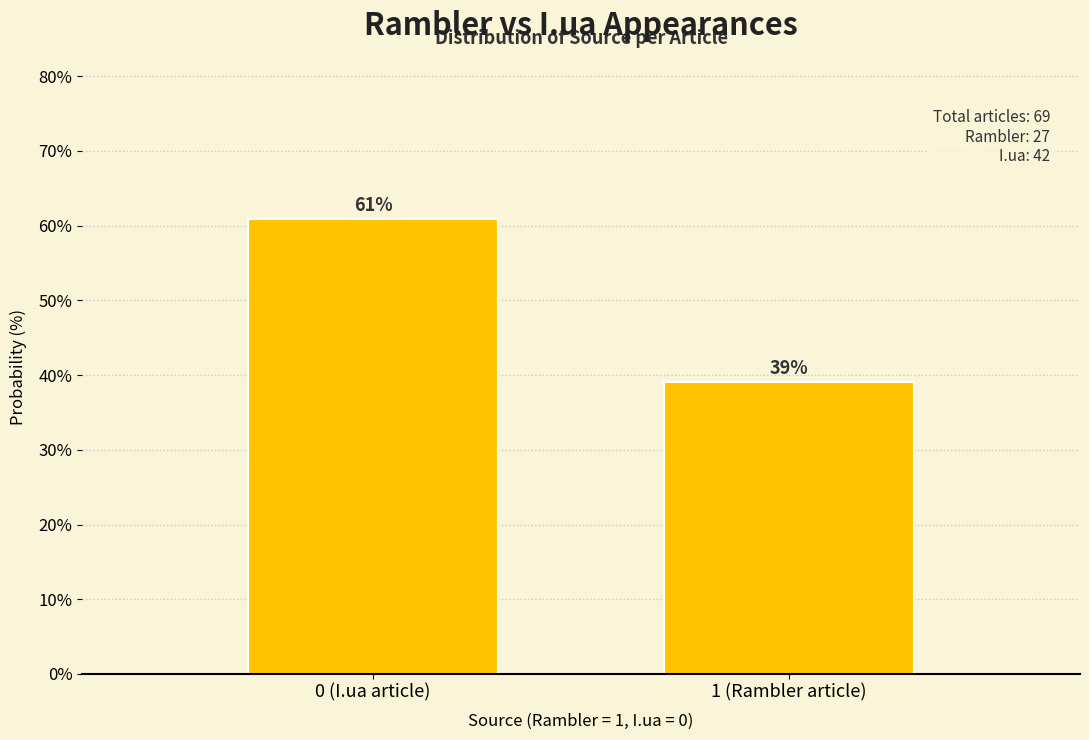

What is the label of the 1st bar from the left?

0 (I.ua article)